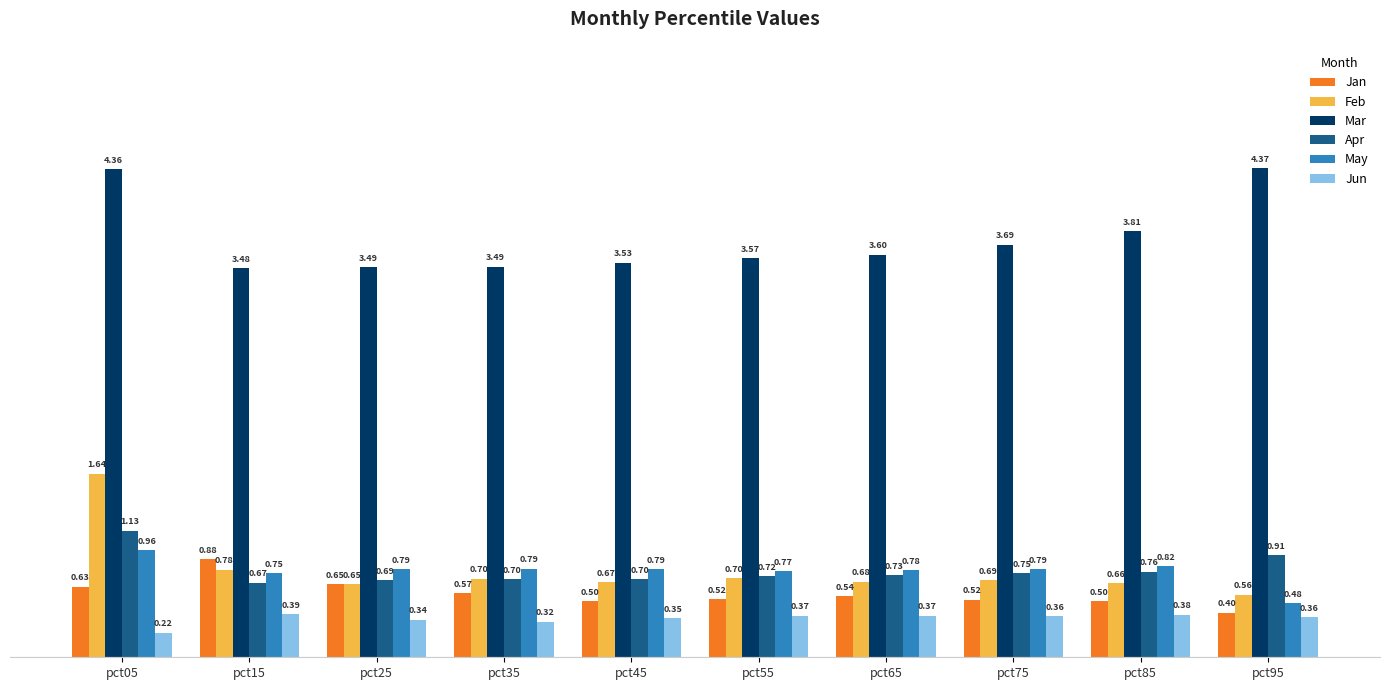

Which series changed the most between pct15 and pct65?

Jan